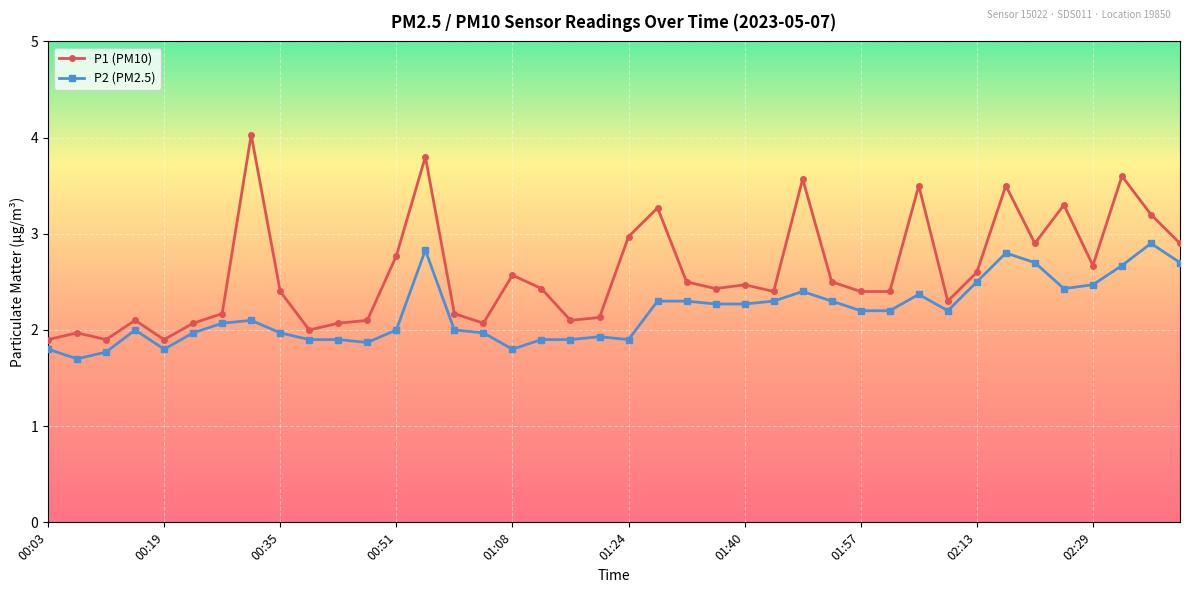

What is the minimum value for P2 (PM2.5)?

1.7